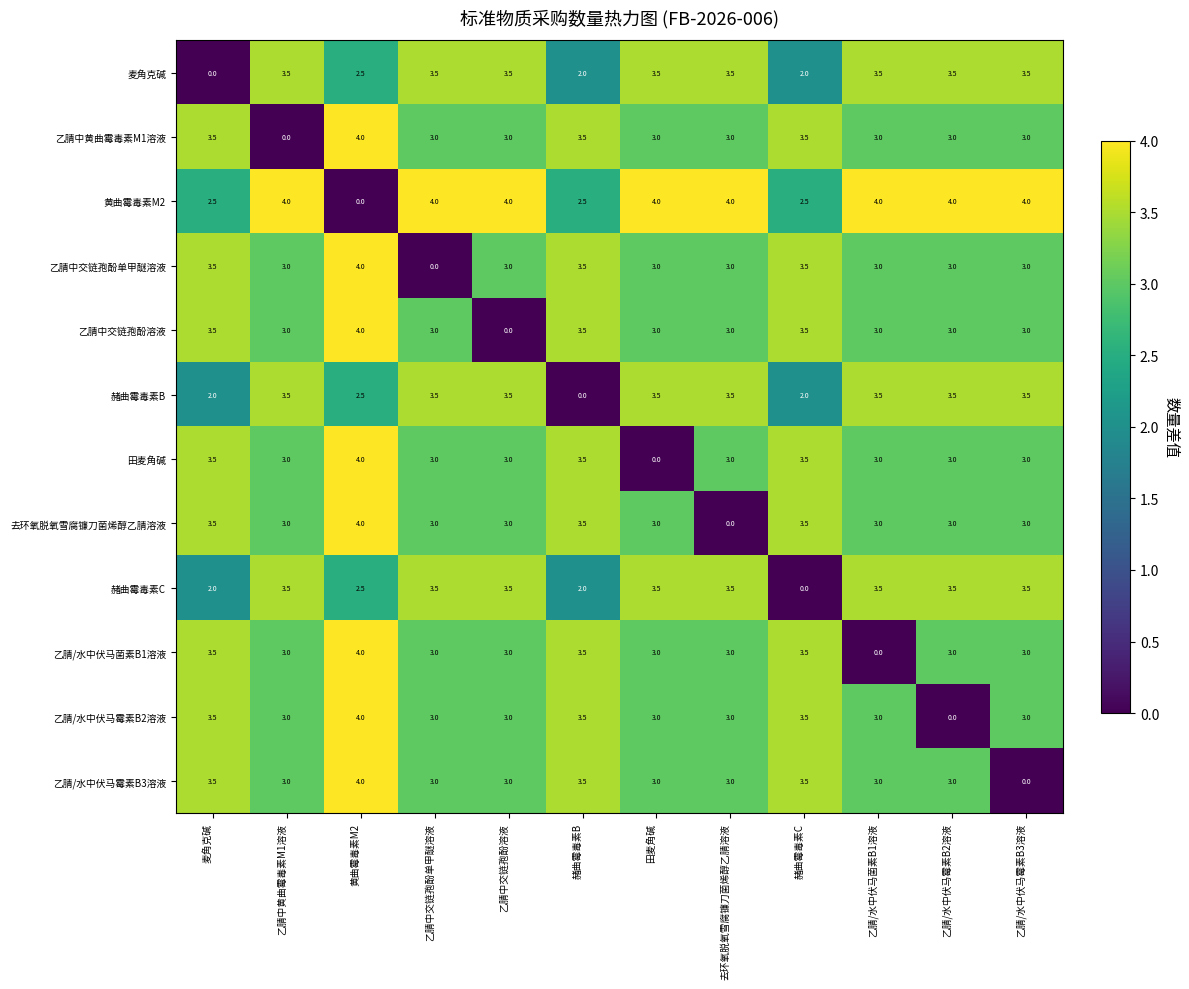

What is the difference between the highest and lowest values at 黄曲霉毒素M2?

4.0